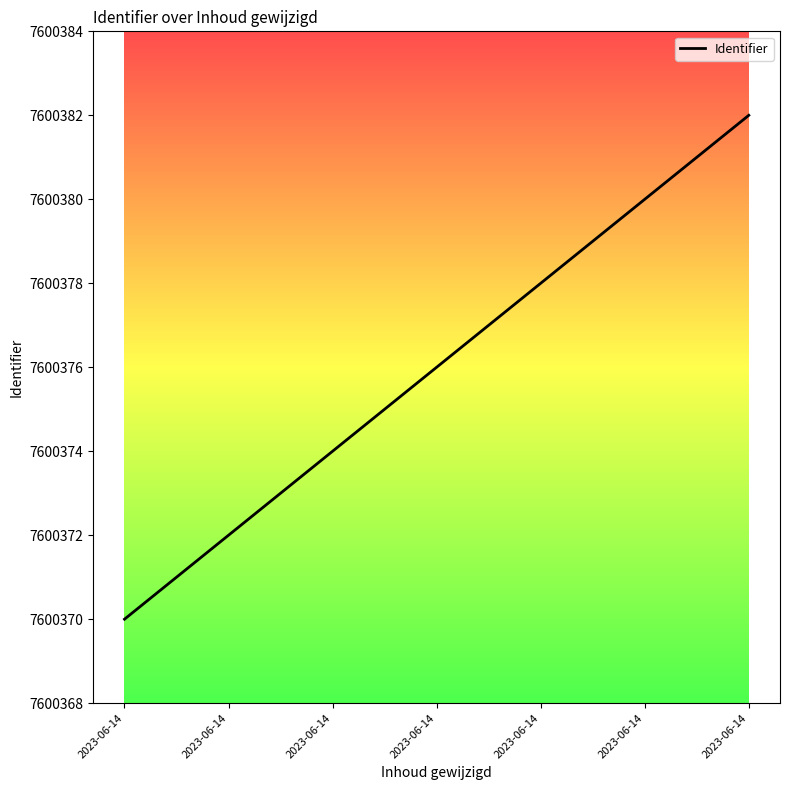

Reading left to right, what are all the values shown in this chart?

2023-06-14=7600370	2023-06-14=7600372	2023-06-14=7600374	2023-06-14=7600376	2023-06-14=7600378	2023-06-14=7600380	2023-06-14=7600382